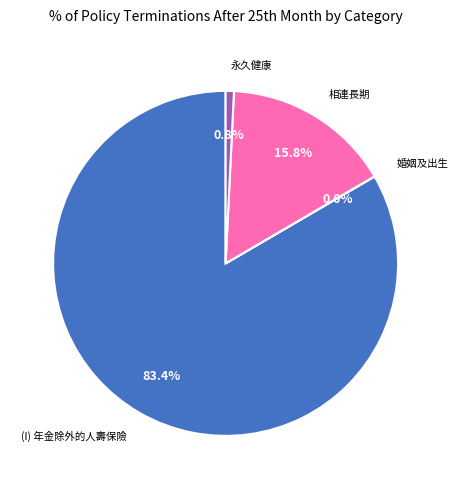

Is there any slice that represents more than half of the pie?

Yes